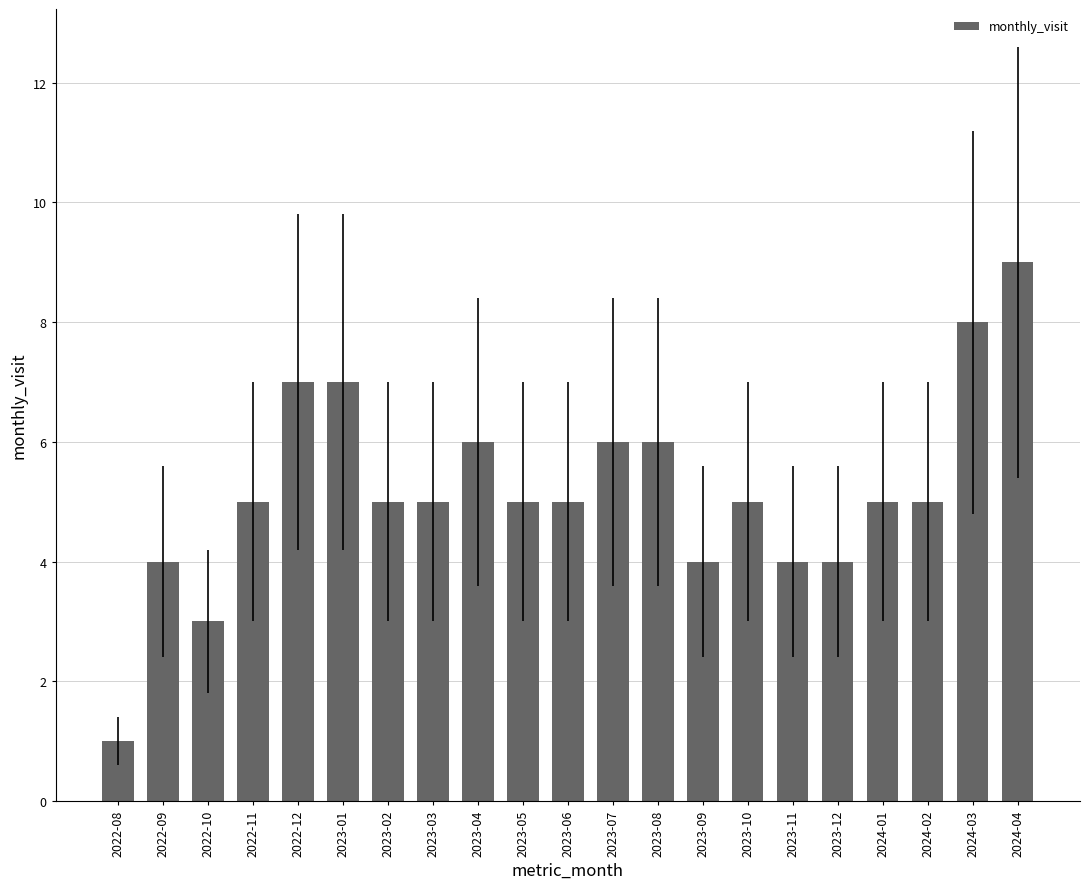

The value at 2024-02 is 2. True or false?

False